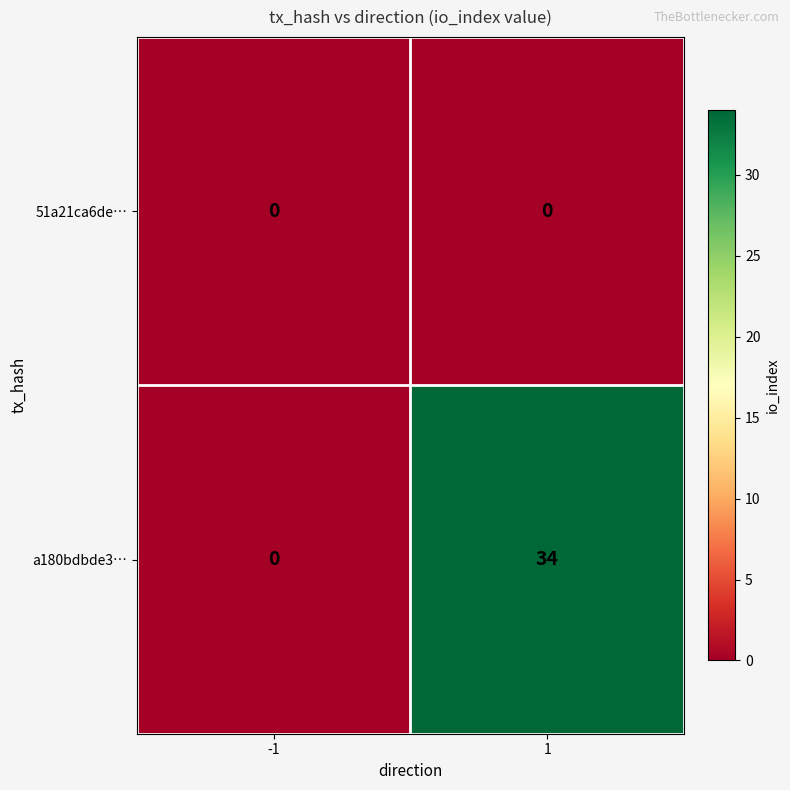

At how many categories does at least one series exceed 33?

1